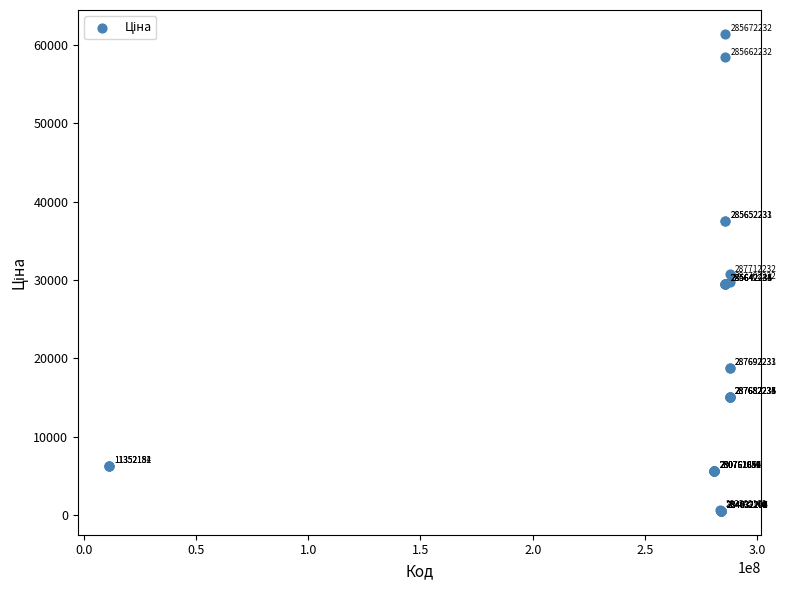

What Y value in the scatter plot is closest to 30986?

30717.1